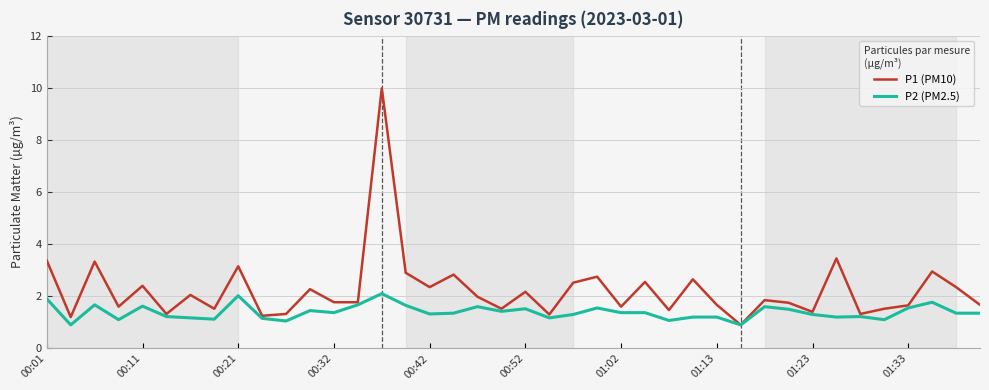

Which series has the largest total across all categories?

P1 (PM10)